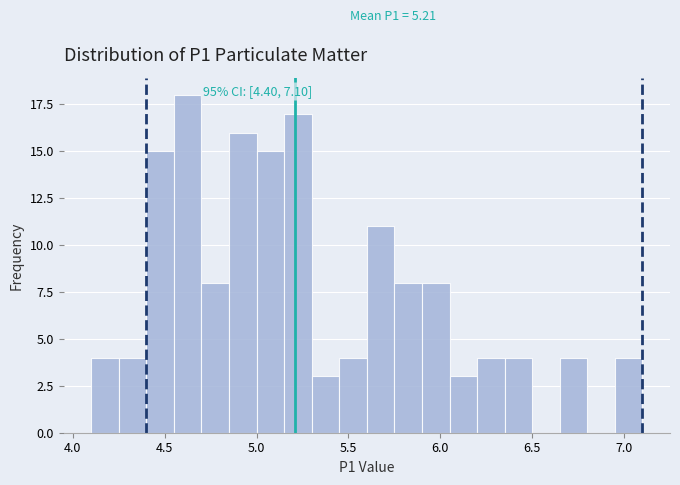

Around what value on the x-axis is the tallest bar? Give the approximate position of its centre, as read against the axis.

4.65